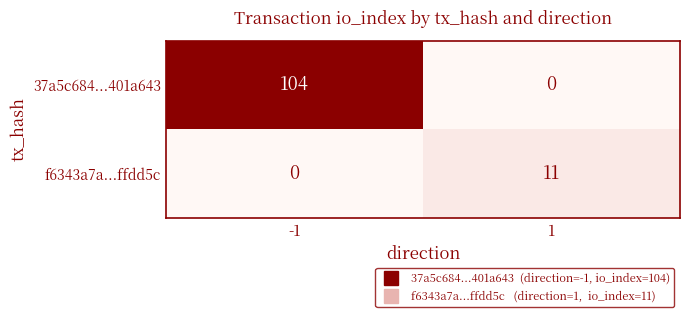

What is the sum of the 37a5c684...401a643 values at -1 and 1?

104